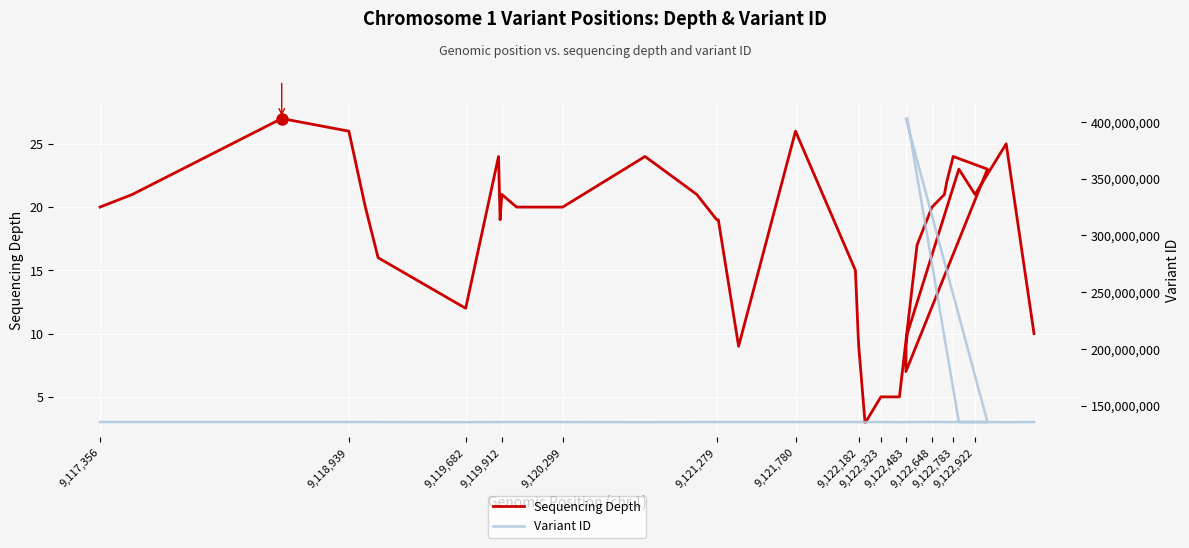

What is the label of the 39th point from the right?

9,117,356